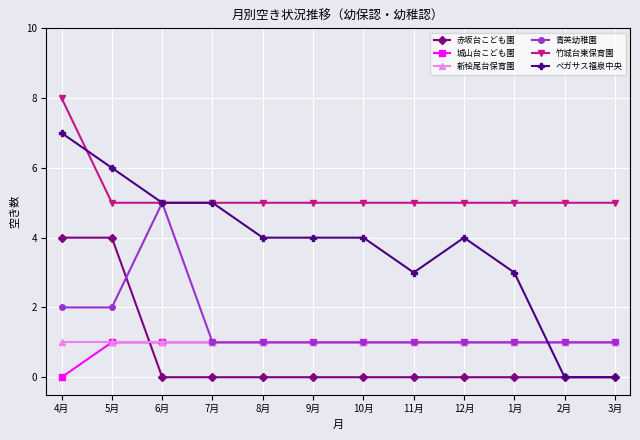

Which category has the lowest value in the 城山台こども園 series?

4月